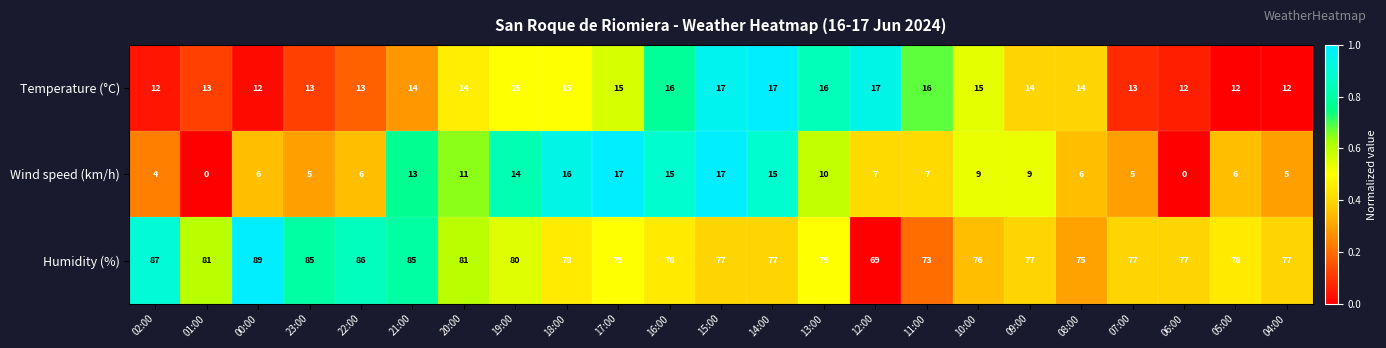

At how many categories does at least one series exceed 20?

23